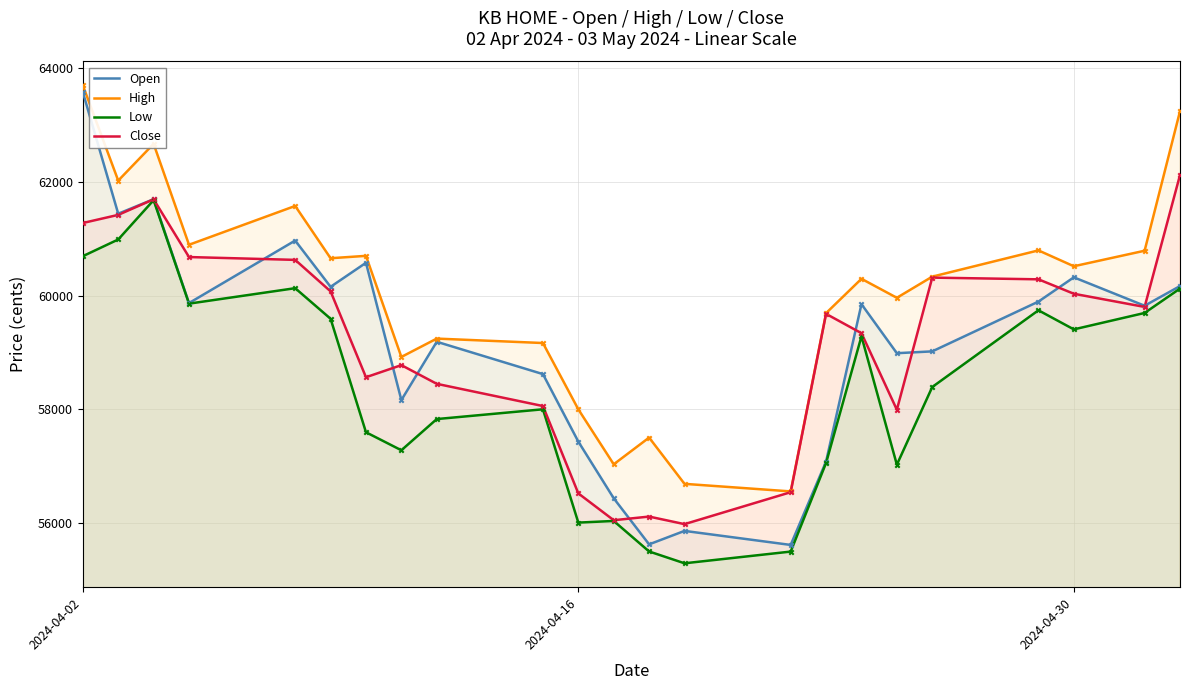

Which series contains the highest Y value?

High